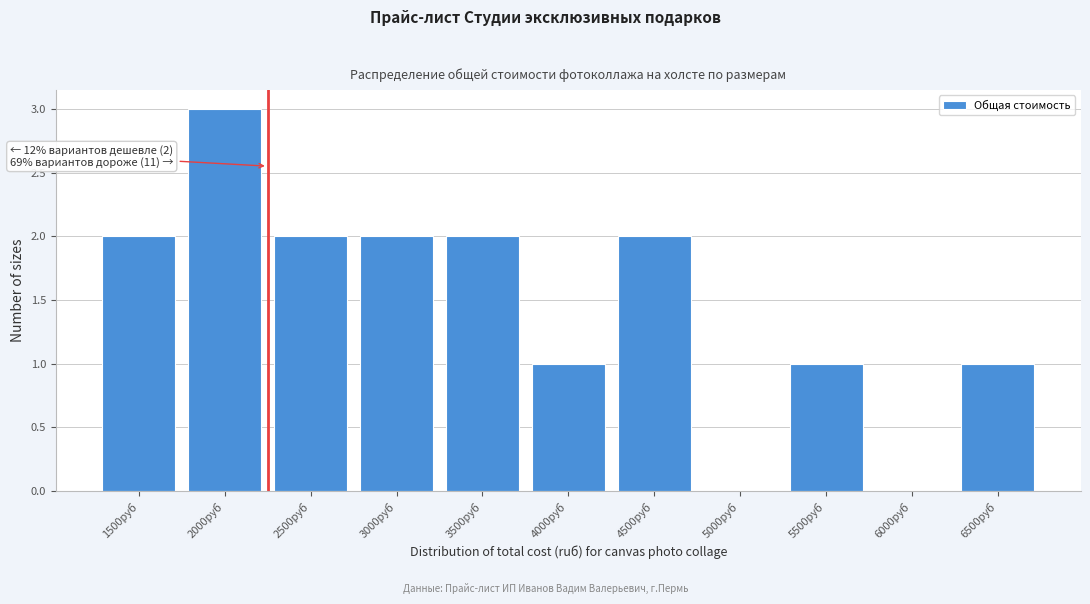

Reading left to right, what are all the values shown in this chart?

1500руб=2	2000руб=3	2500руб=2	3000руб=2	3500руб=2	4000руб=1	4500руб=2	5000руб=0	5500руб=1	6000руб=0	6500руб=1